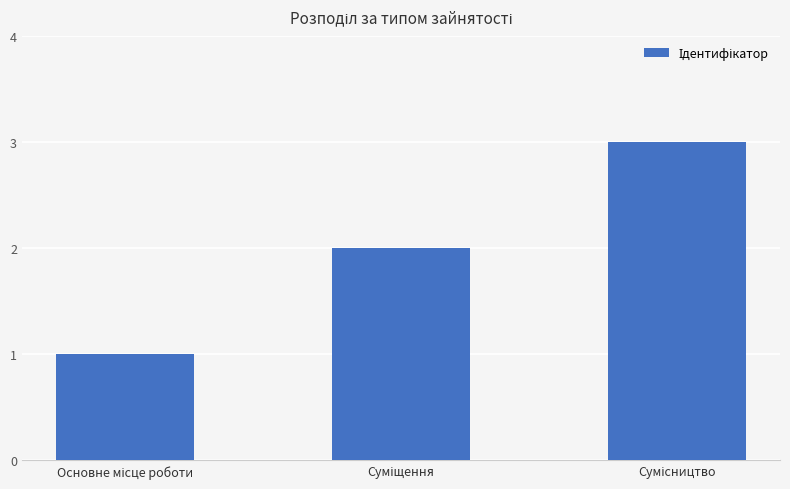

What is the sum of all values?

6